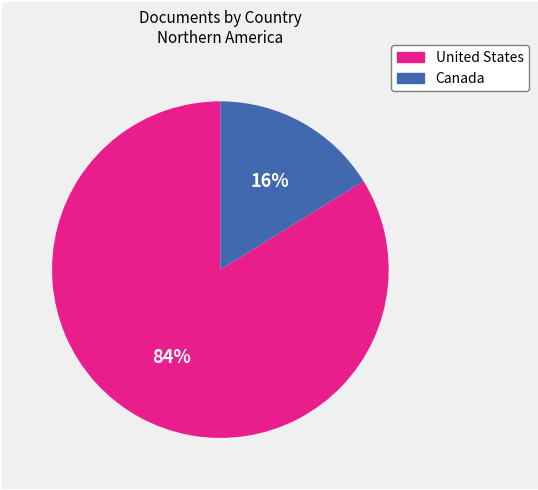

Which slice is the smallest?

Canada